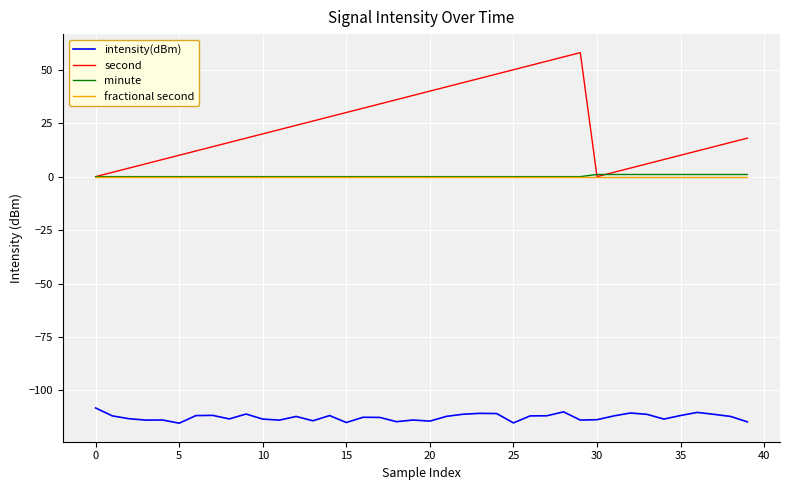

How many lines are shown in the chart?

4